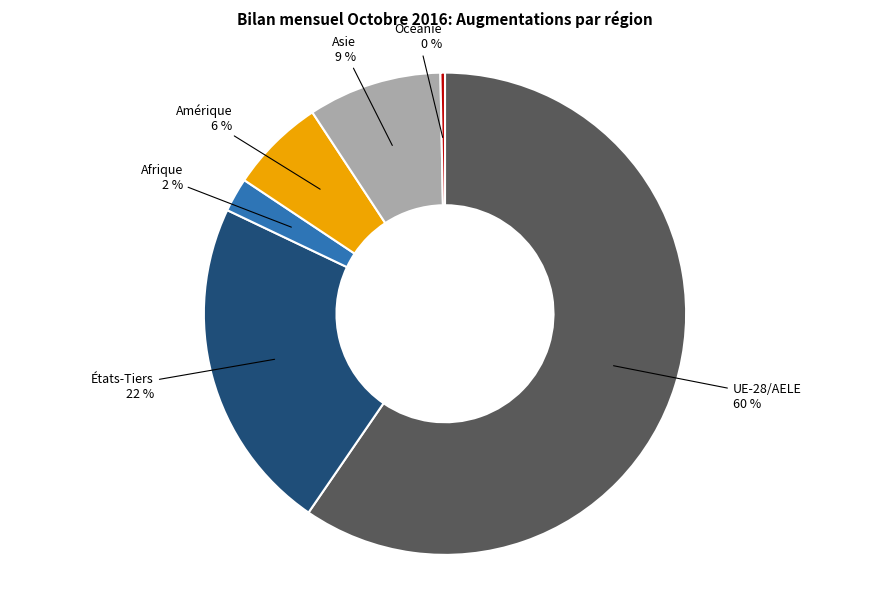

Does any single category account for the majority?

Yes